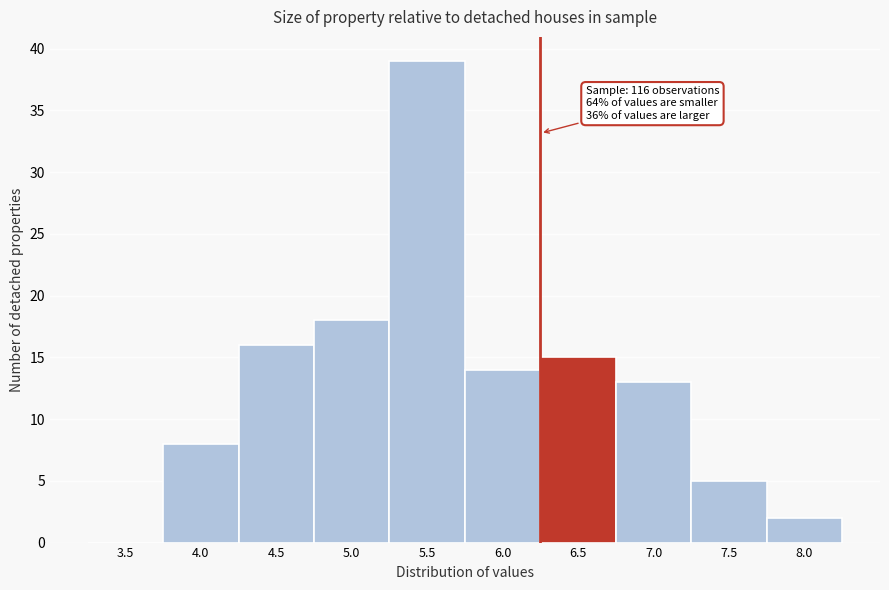

Reading left to right, list all the values displayed in this chart.

3.5=0	4.0=8	4.5=16	5.0=18	5.5=39	6.0=14	6.5=15	7.0=13	7.5=5	8.0=2